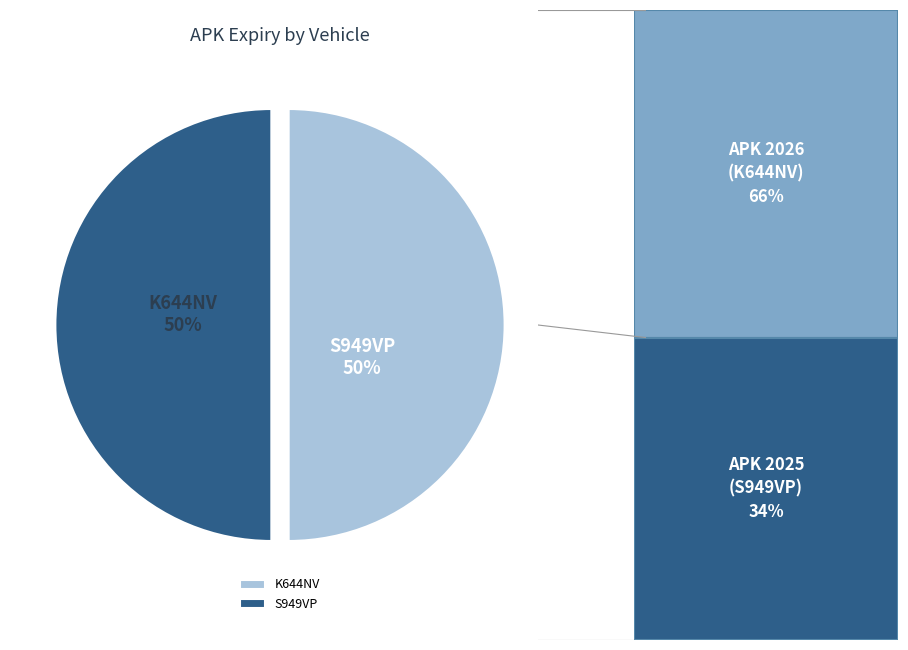

The K644NV slice represents 50% of the pie. True or false?

True